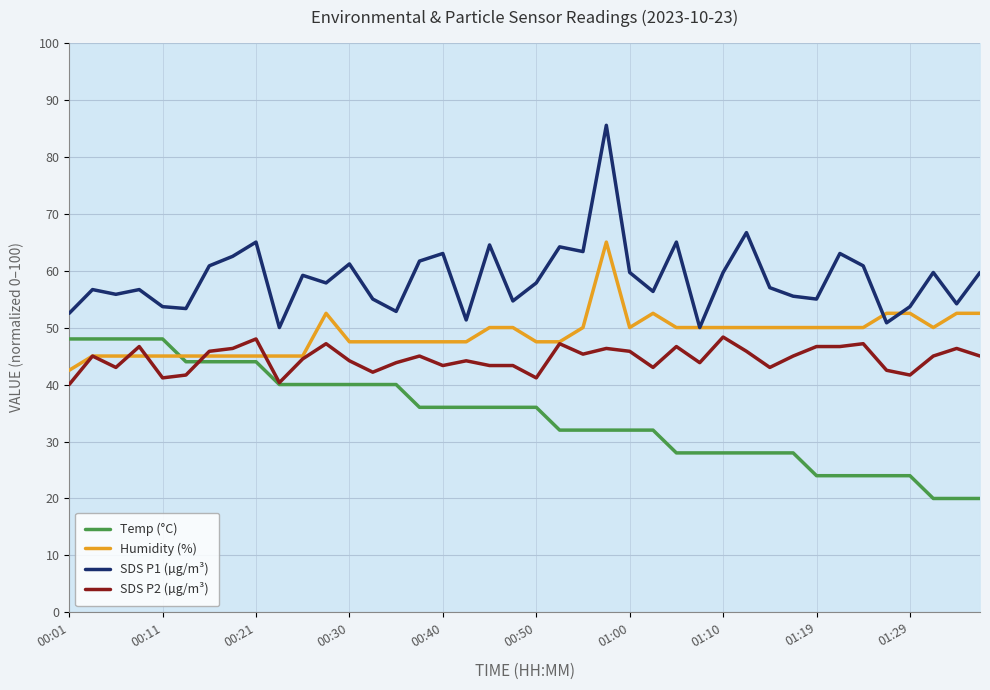

Is the value of SDS P1 (µg/m³) at 01:00 greater than the value of Temp (°C) at 01:00?

Yes